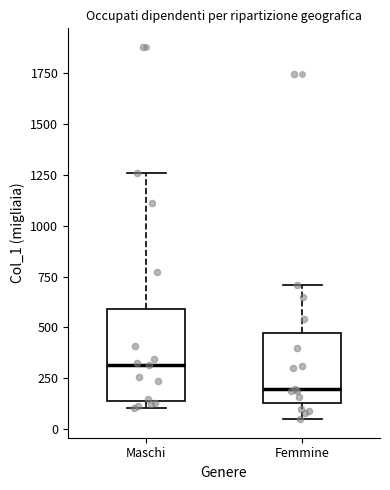

Reading left to right, transcribe this box plot: for each box, give where its median line is, the range the box spans, and where its two whiskers end, as read against the y-axis. The values are not printed on the chart, so give them approximately, as read against the axis.

Maschi: median 300, box 150 to 600, whiskers 100 to 1250
Femmine: median 200, box 150 to 450, whiskers 50 to 700